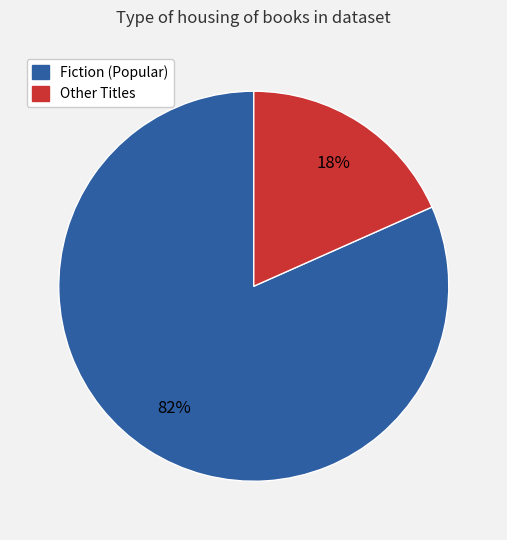

Is there any slice that represents more than half of the pie?

Yes